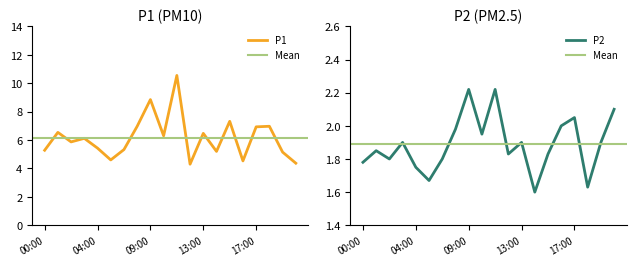

Between 00:00 and 17:00, which series saw the biggest shift?

P1